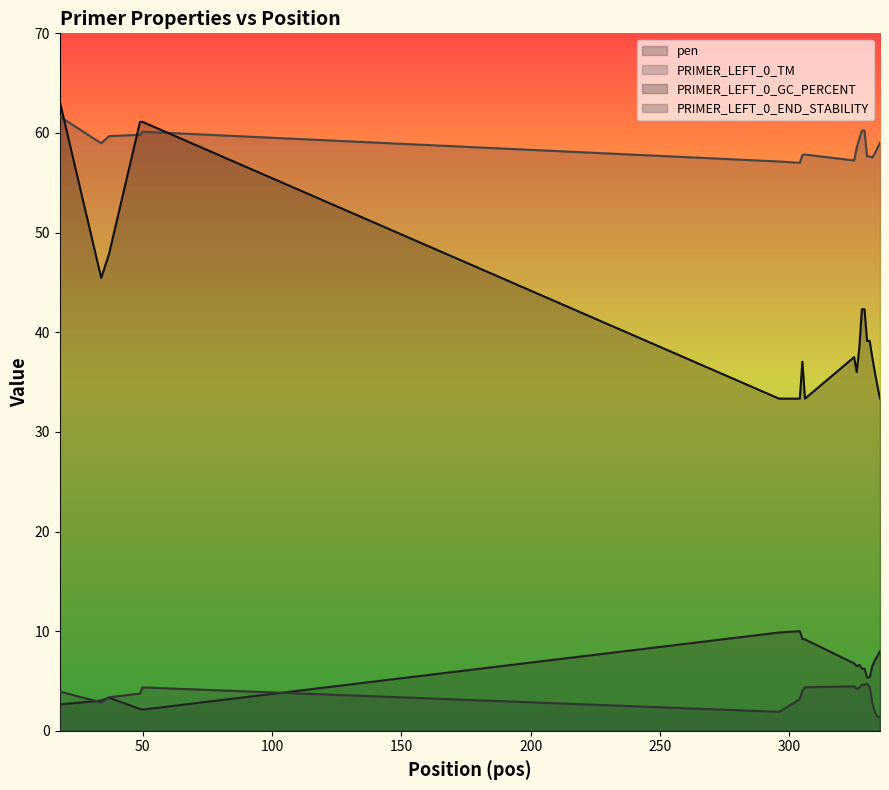

What are all the series names shown in the legend?

pen, PRIMER_LEFT_0_TM, PRIMER_LEFT_0_GC_PERCENT, PRIMER_LEFT_0_END_STABILITY